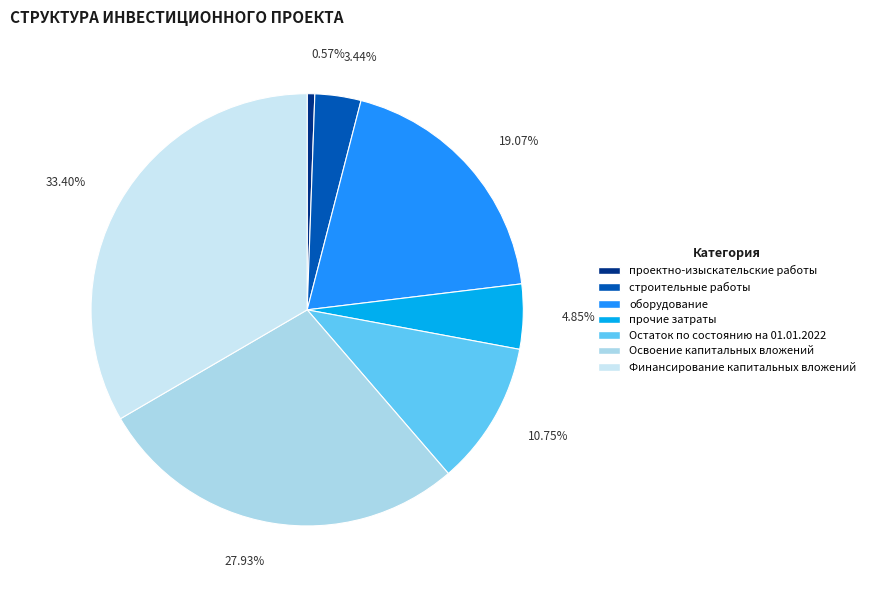

Is there a majority slice in this chart?

No